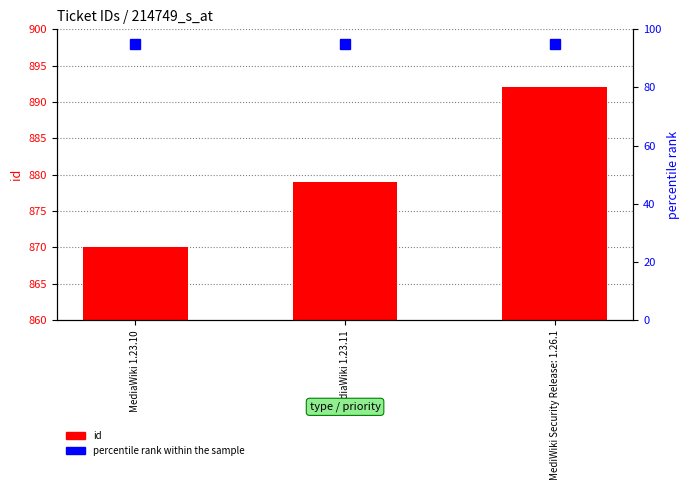

How many categories are shown in the chart?

3